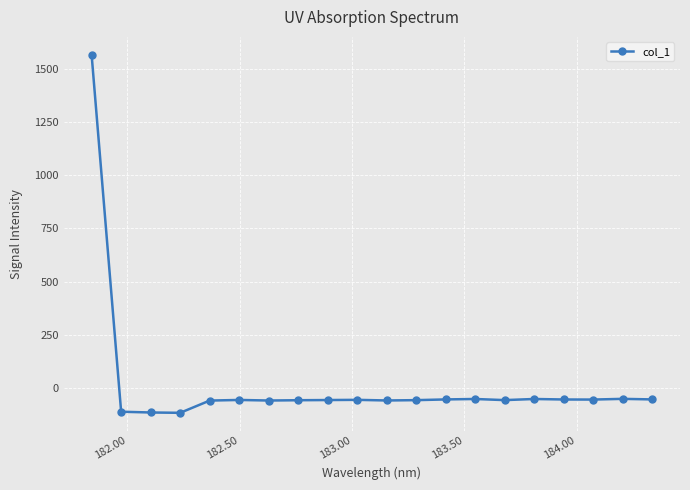

What is the difference between the maximum and minimum values?

1679.9